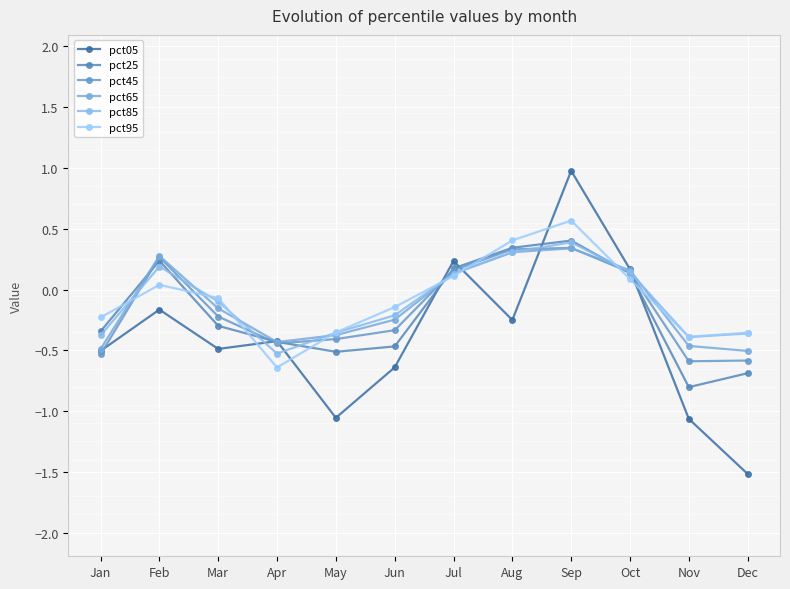

Does the chart have visible grid lines?

Yes